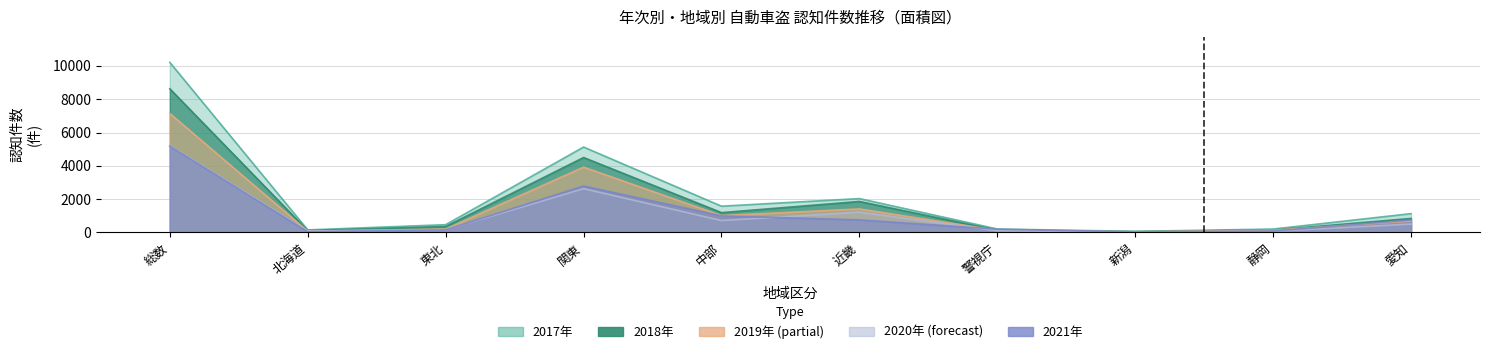

How many series are shown in this chart?

5